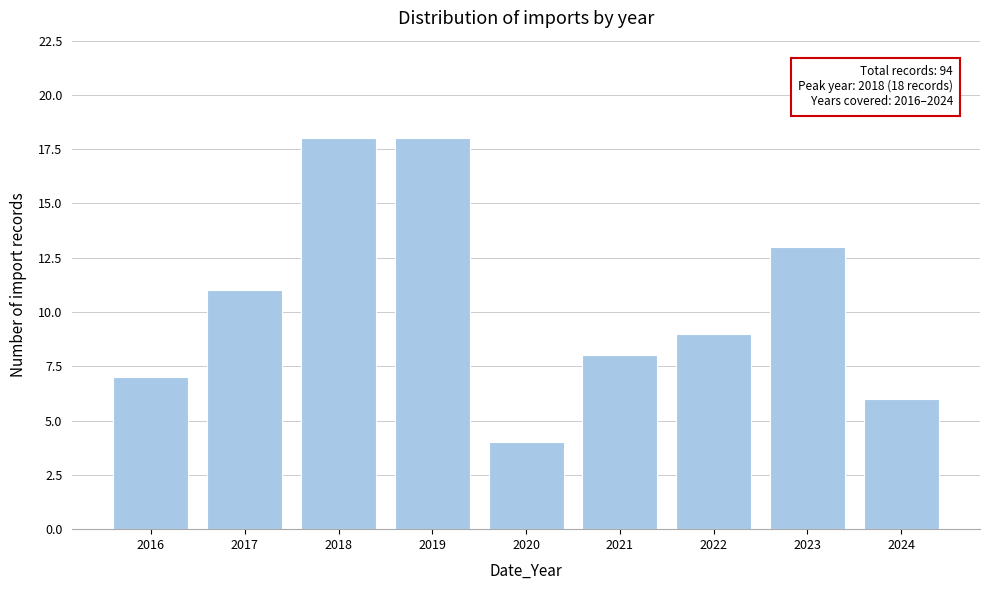

Reading right to left, list all the values displayed in this chart.

6	13	9	8	4	18	18	11	7